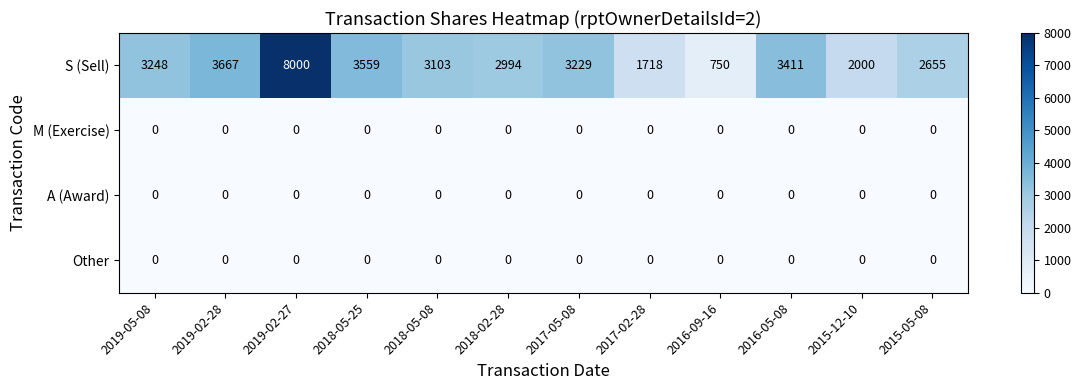

Which series changed the most between 2018-05-08 and 2015-05-08?

S (Sell)